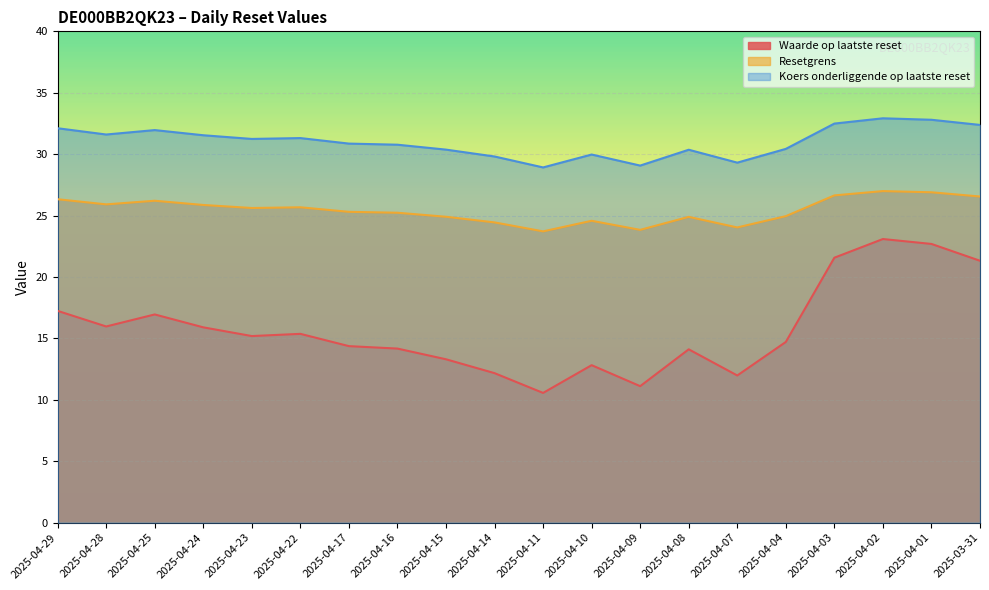

What is the difference between the maximum and second lowest values in the Waarde op laatste reset series?

12.0